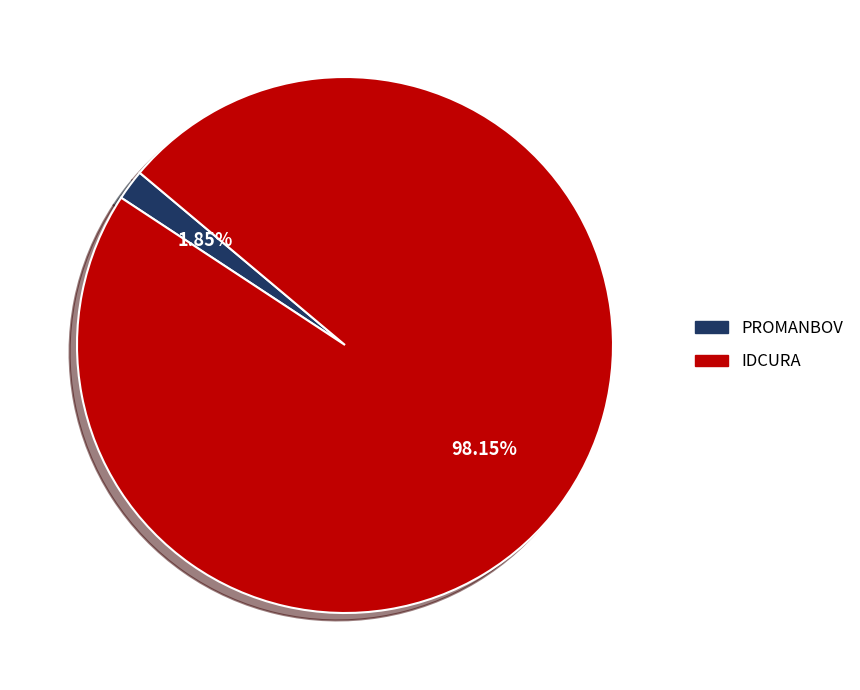

Which category accounts for the majority?

IDCURA